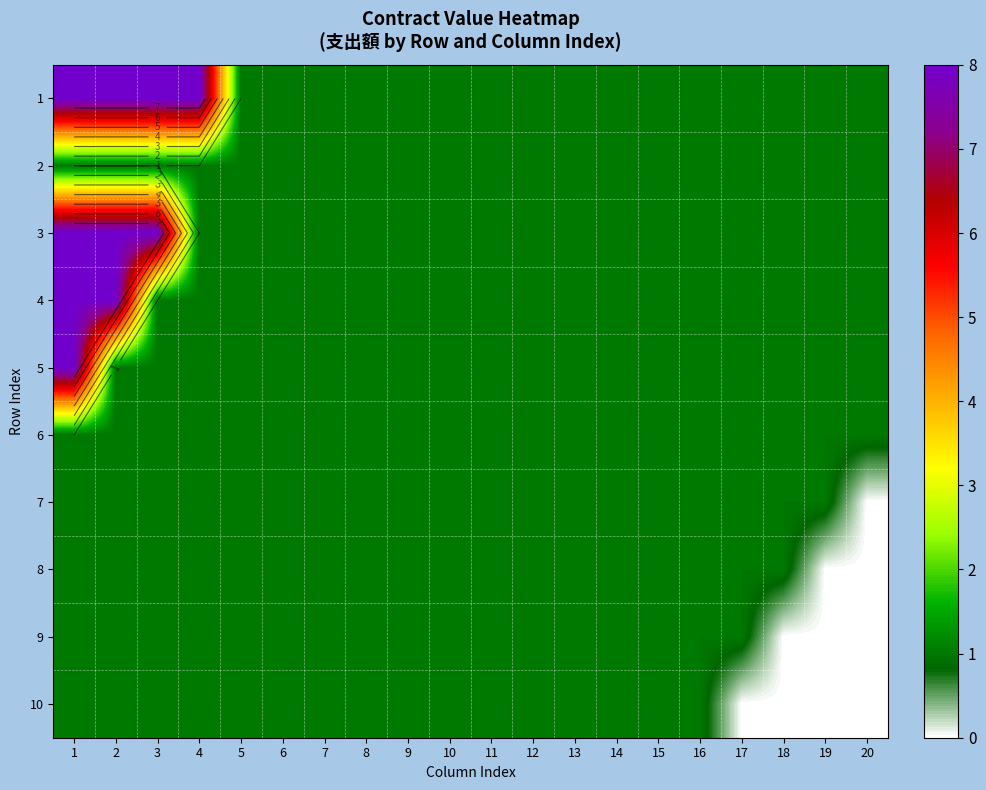

What is the total value across all series at 20?

6